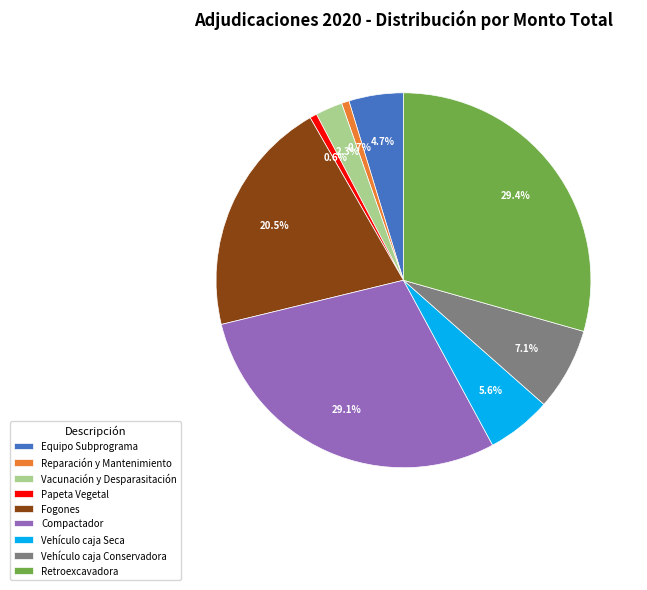

What portion of the pie excludes Vehículo caja Seca?

94.4%